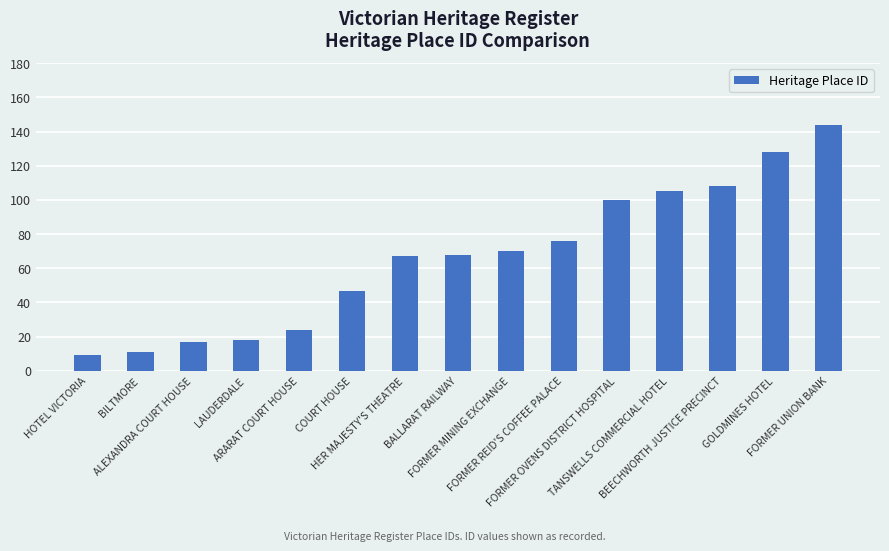

Approximately how many times larger is the value at BEECHWORTH JUSTICE PRECINCT compared to ARARAT COURT HOUSE?

4.5